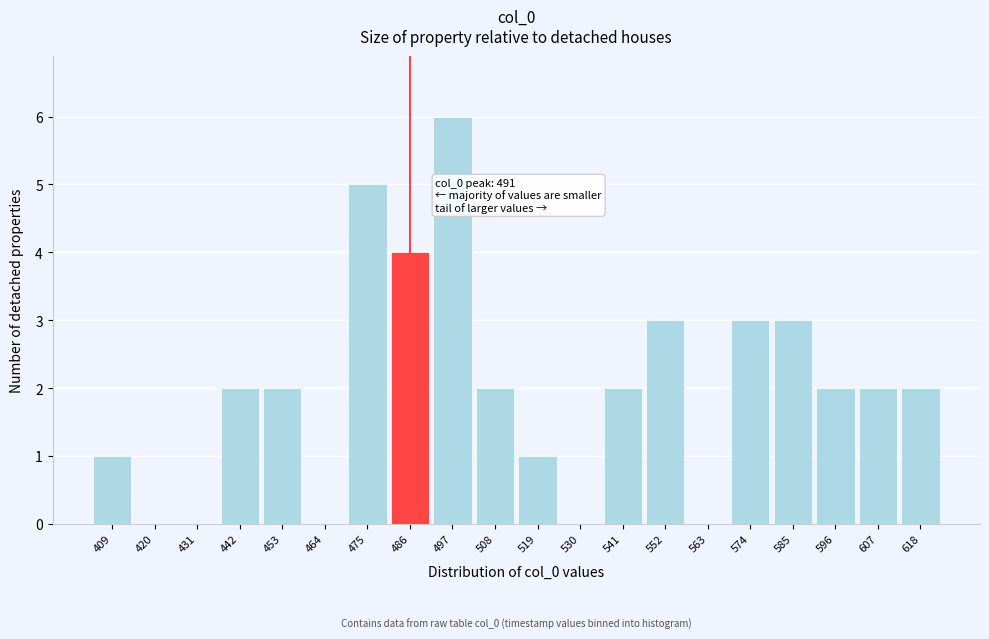

Reading left to right, list all the values displayed in this chart.

409=1	420=0	431=0	442=2	453=2	464=0	475=5	486=4	497=6	508=2	519=1	530=0	541=2	552=3	563=0	574=3	585=3	596=2	607=2	618=2